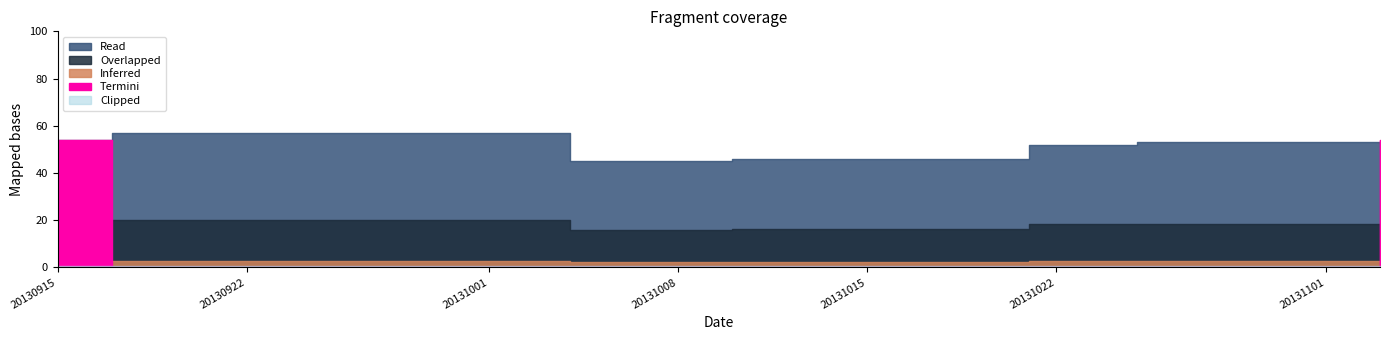

What is the maximum value shown in the chart?

57